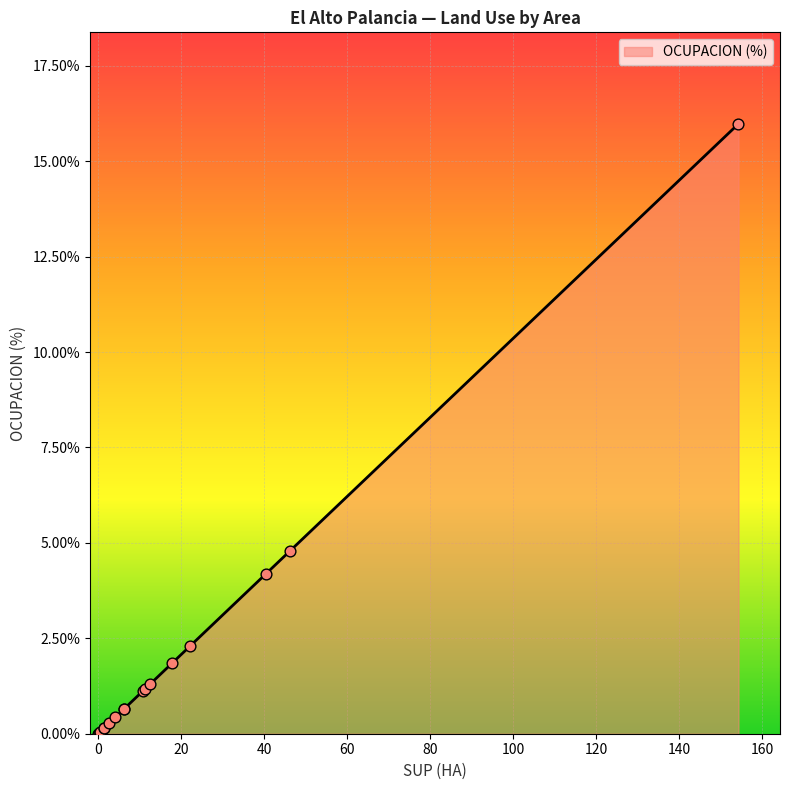

Does the chart have visible grid lines?

Yes